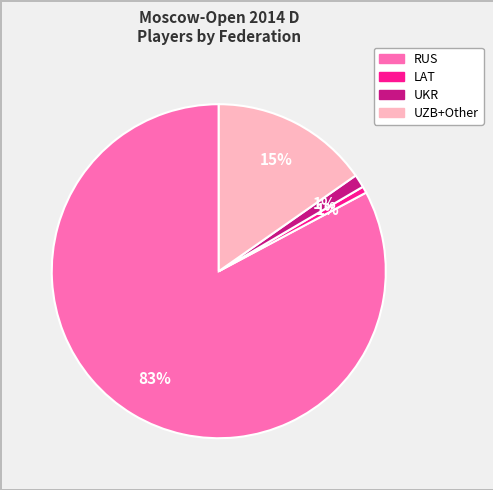

The UZB+Other slice represents 7% of the pie. True or false?

False